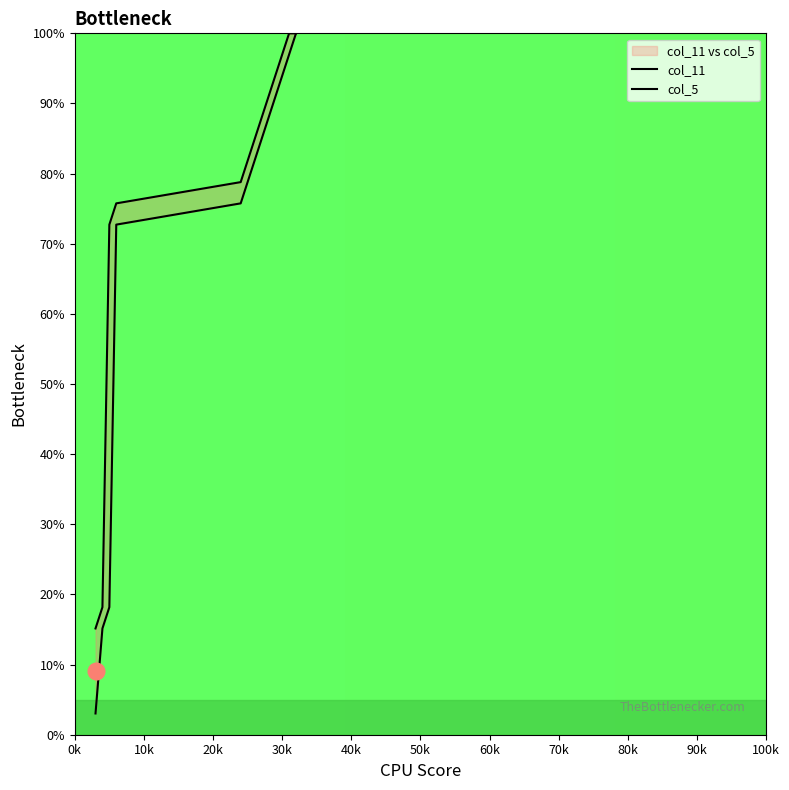

What is the spread (max minus min) of values at 6?

3.0